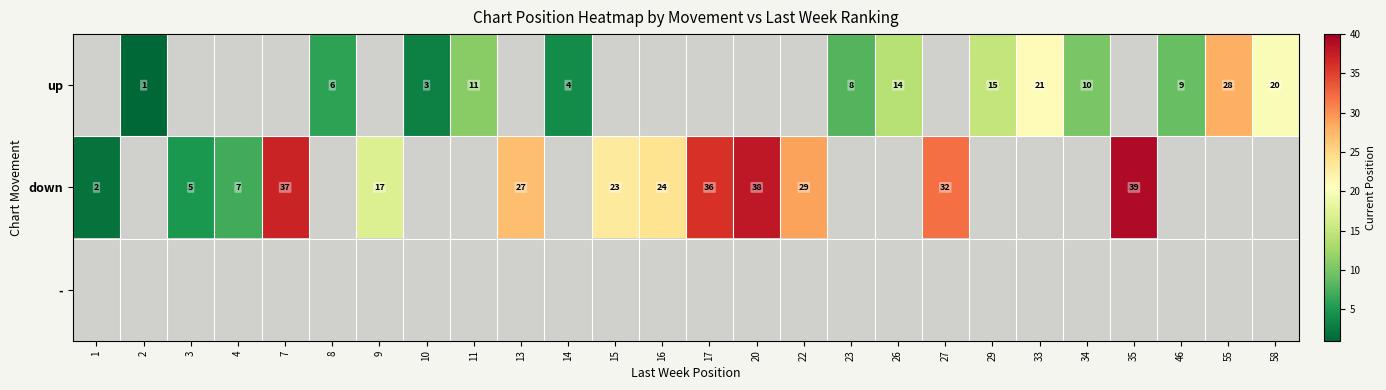

What is the smallest value displayed?

1.0